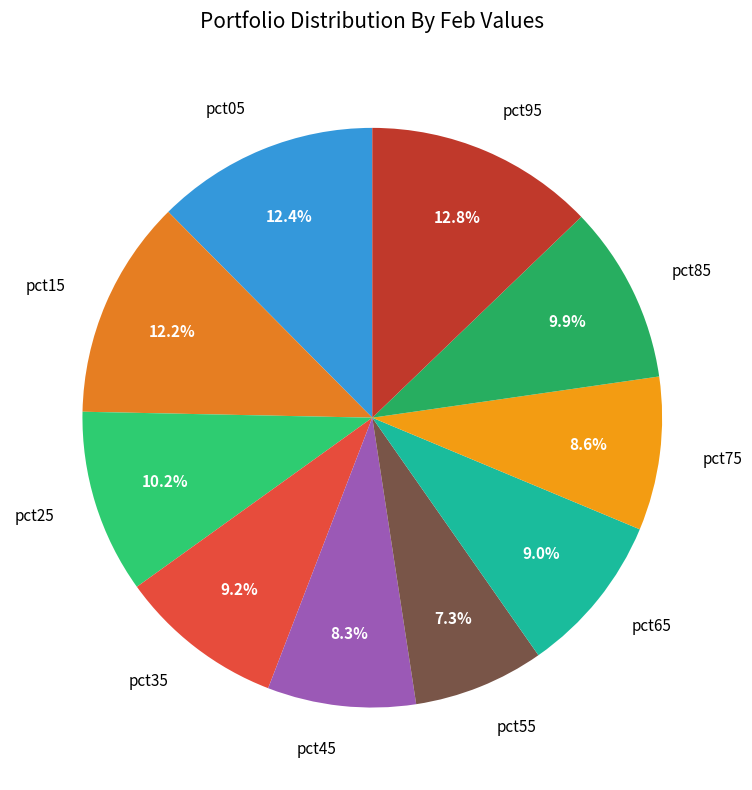

Combined, what portion of the pie is pct65 and pct05?

21.4%